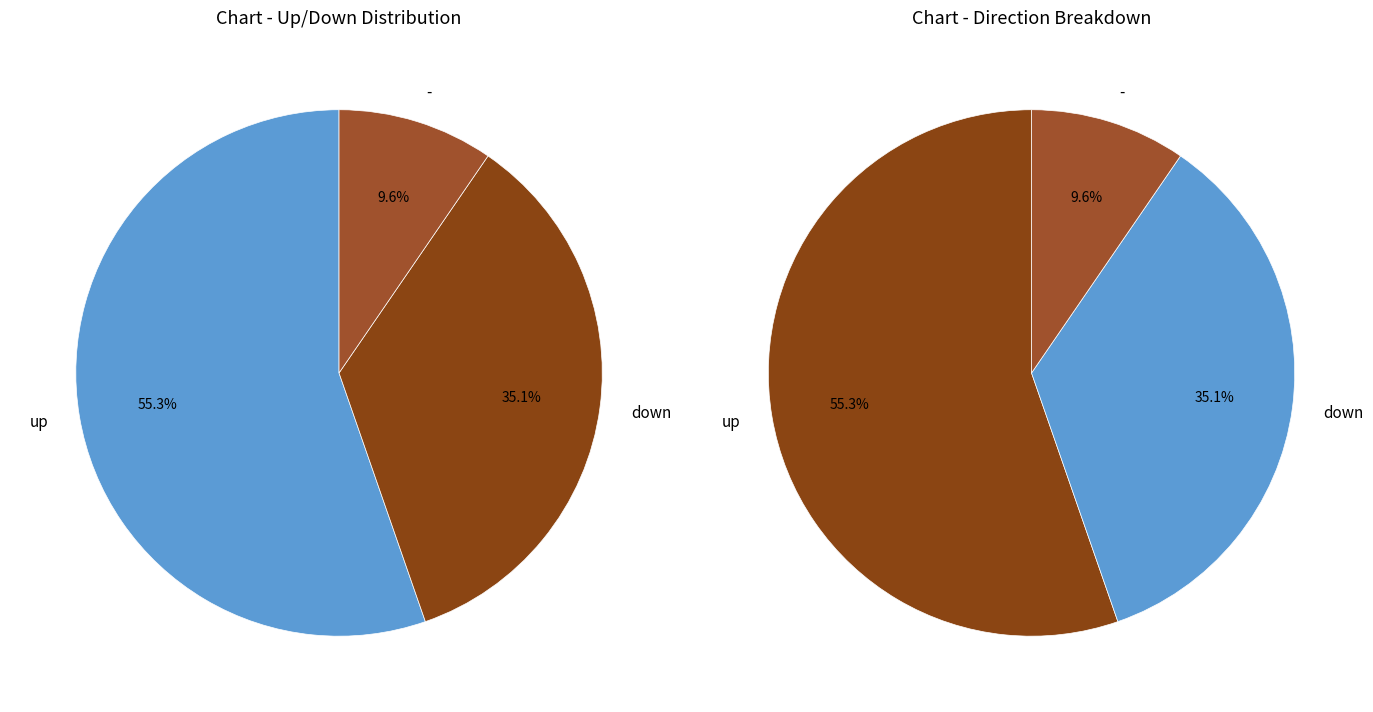

What percentage is the up slice, to the nearest percent?

55%